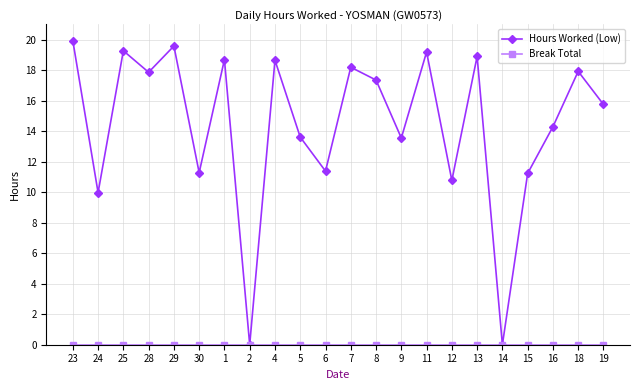

At which category does the chart reach its peak across all series?

23